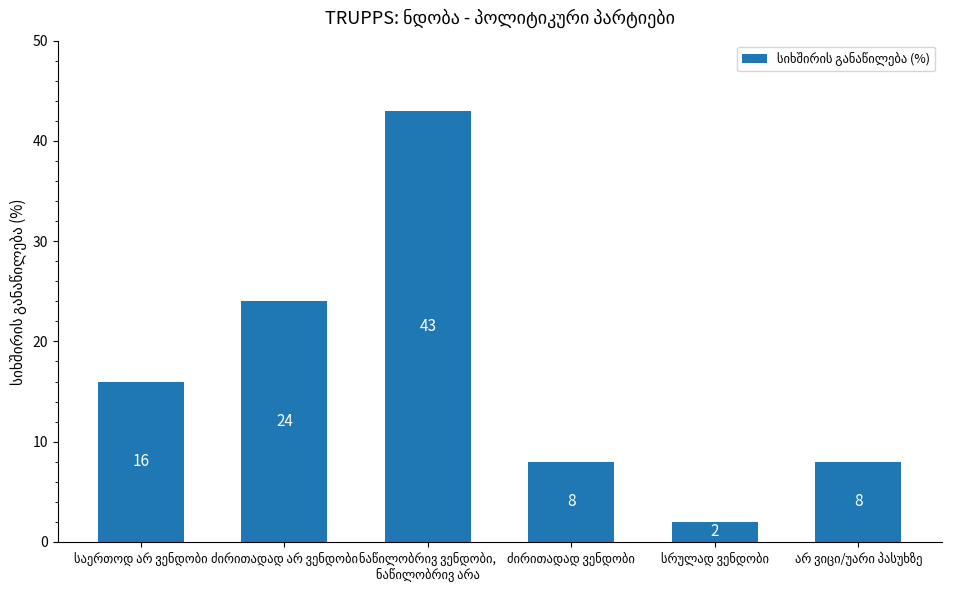

What is the average value?

17